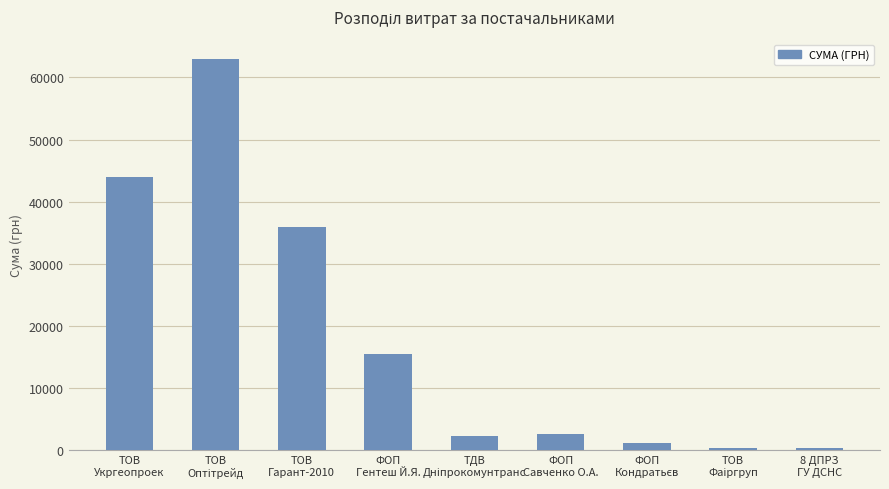

How many bars are there in total?

9